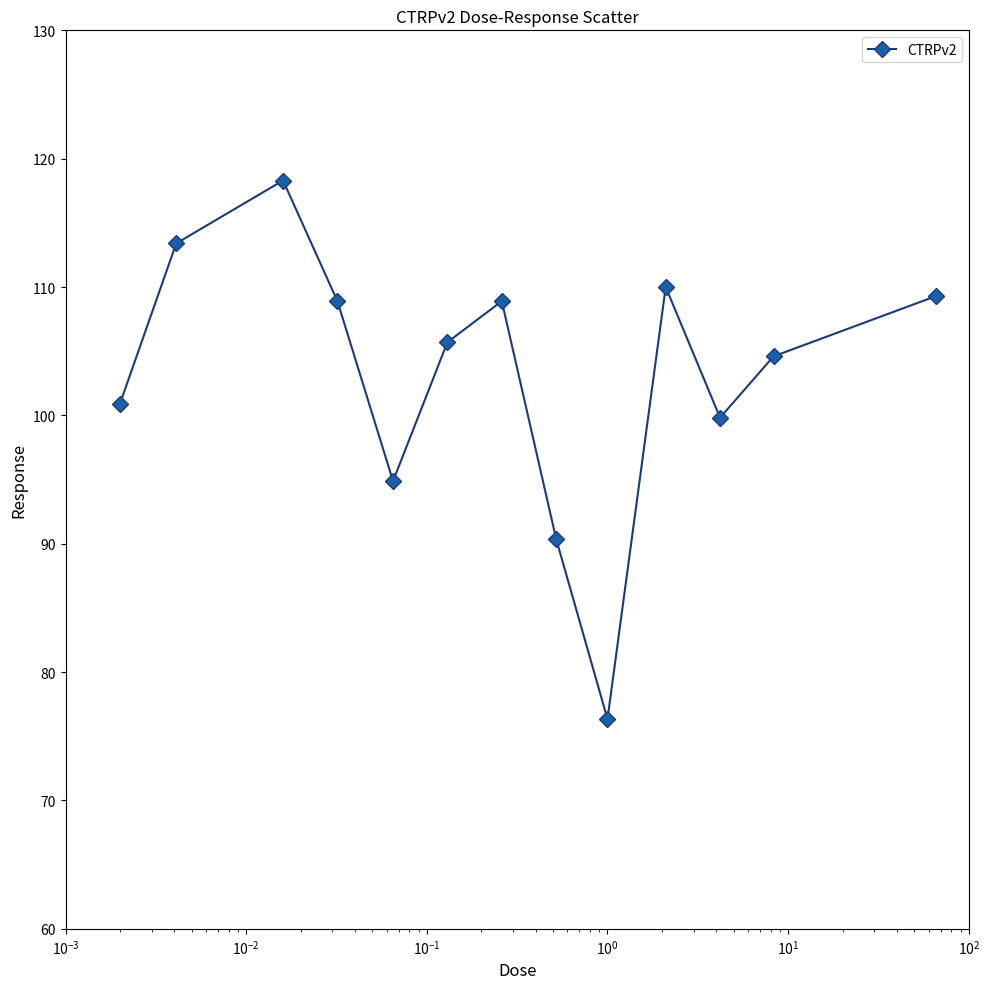

What is the value of the 9th point from the left?

76.3